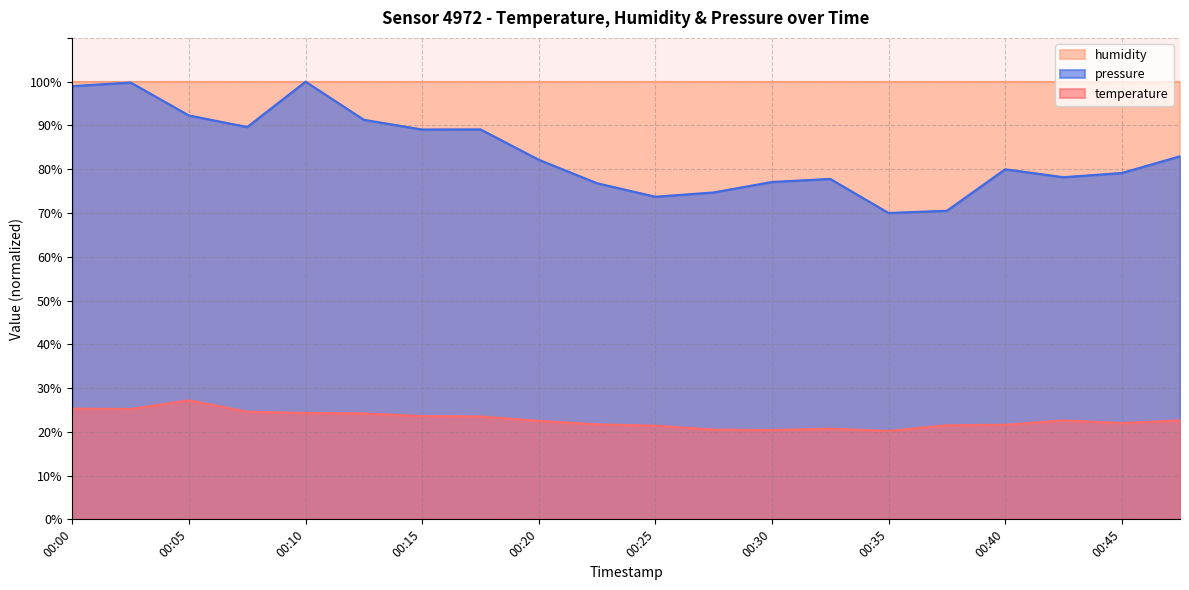

How many values in the pressure_norm series are below 82?

10